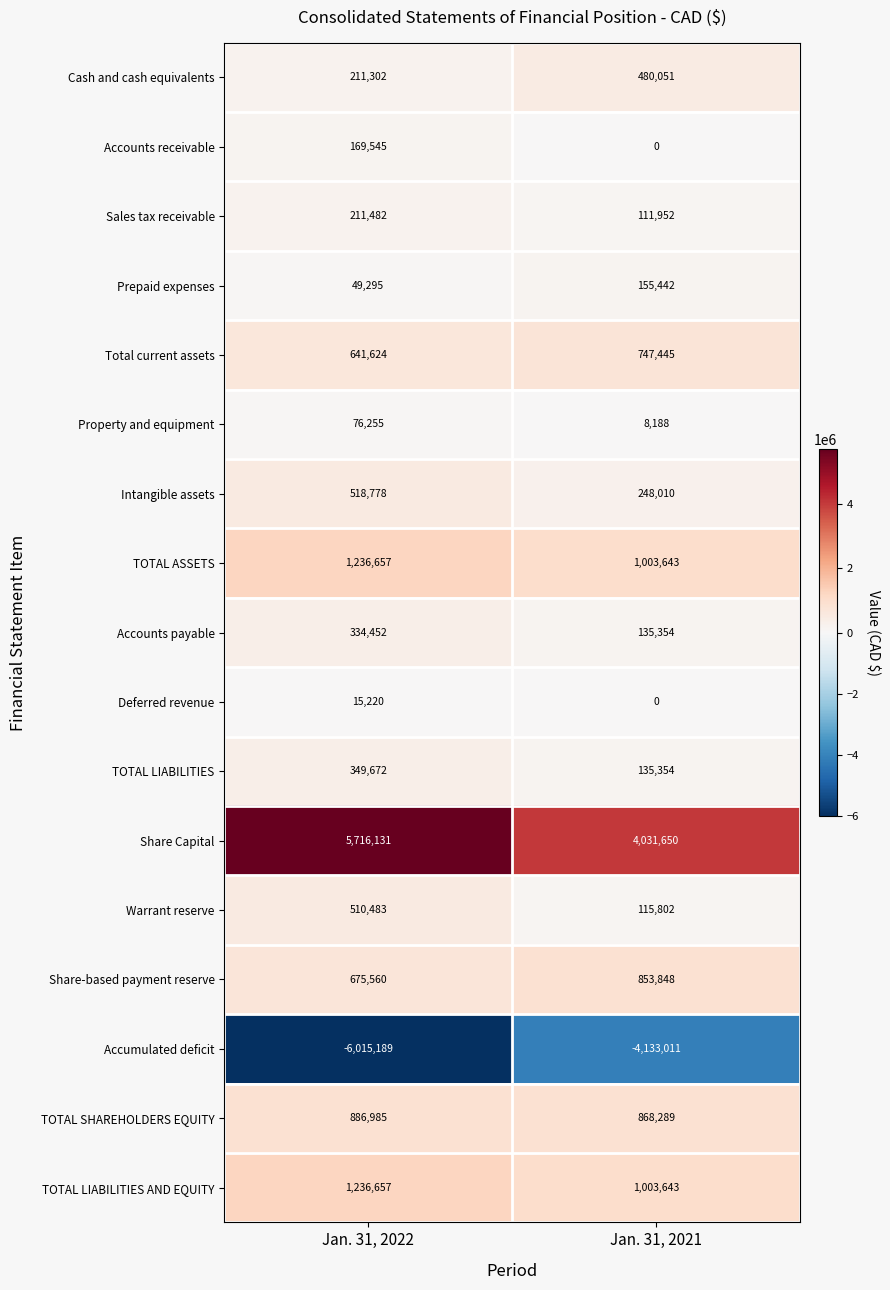

The value of Share-based payment reserve at Jan. 31, 2022 is 1071104. True or false?

False